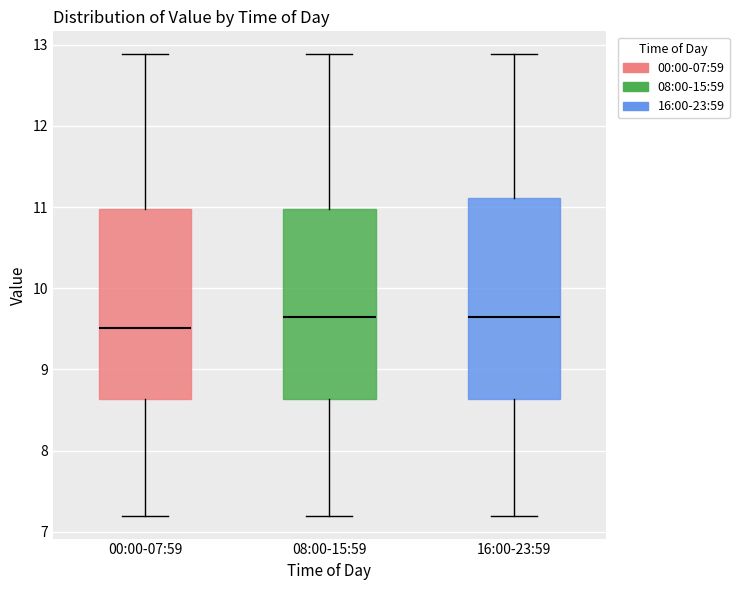

Reading left to right, read every box against the y-axis: the position of its median line, the range the box covers, and the ends of its whiskers. The values are not printed on the chart, so give them approximately, as read against the axis.

00:00-07:59: median 9.5, box 8.6 to 11.0, whiskers 7.2 to 12.9
08:00-15:59: median 9.7, box 8.6 to 11.0, whiskers 7.2 to 12.9
16:00-23:59: median 9.7, box 8.6 to 11.1, whiskers 7.2 to 12.9